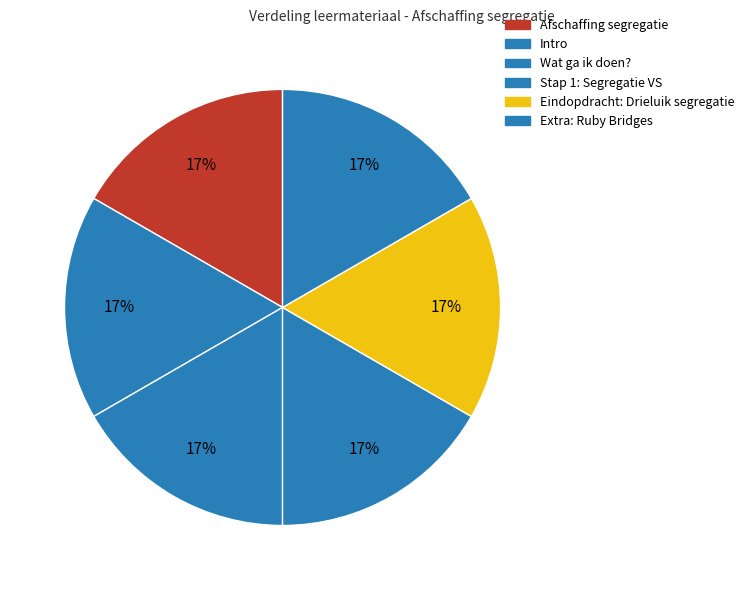

How many segments does this pie chart have?

6